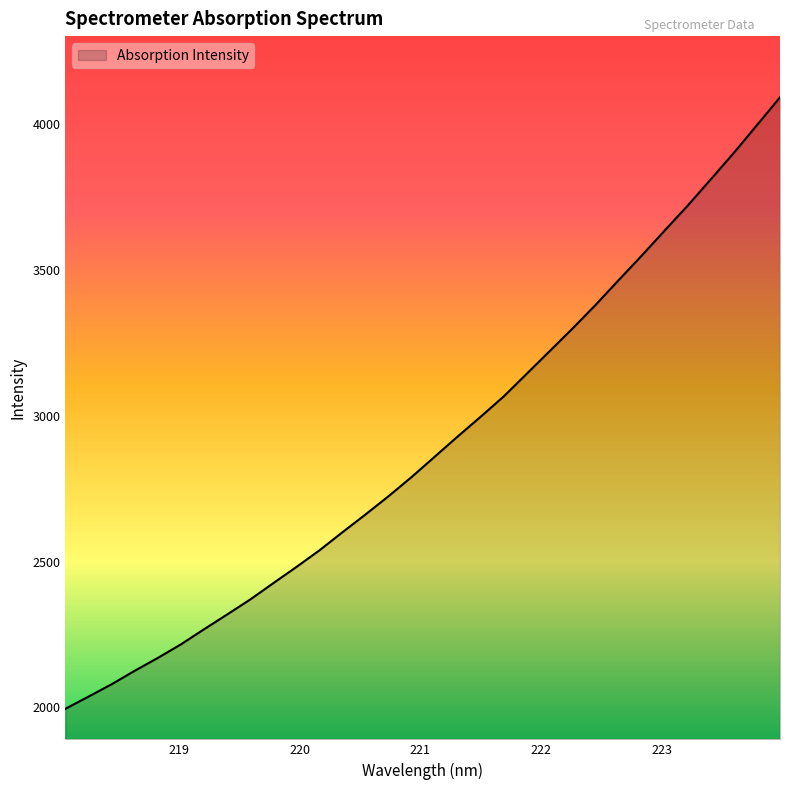

What is the difference between the second highest and minimum values?

2000.4